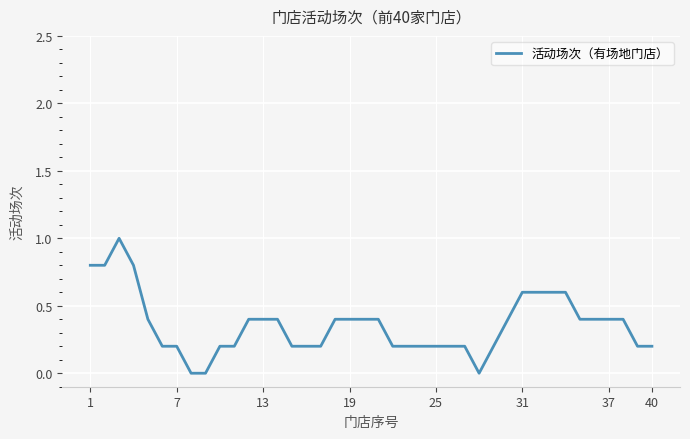

What is the maximum value shown in the chart?

1.0